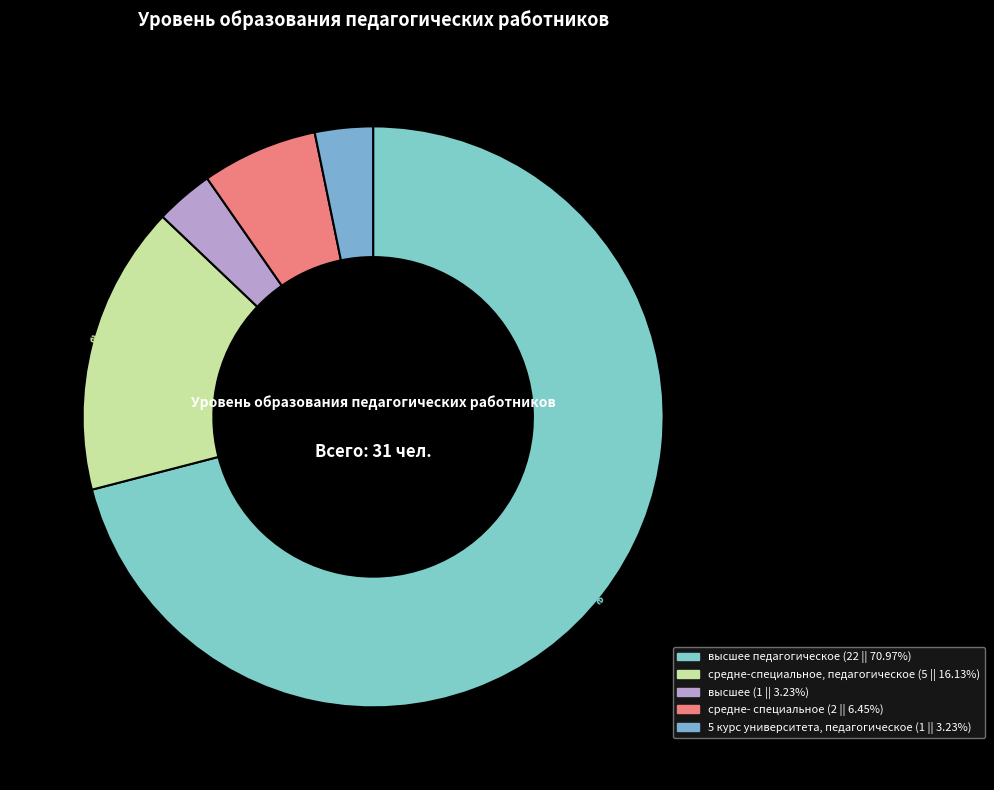

Which category accounts for the majority?

высшее педагогическое